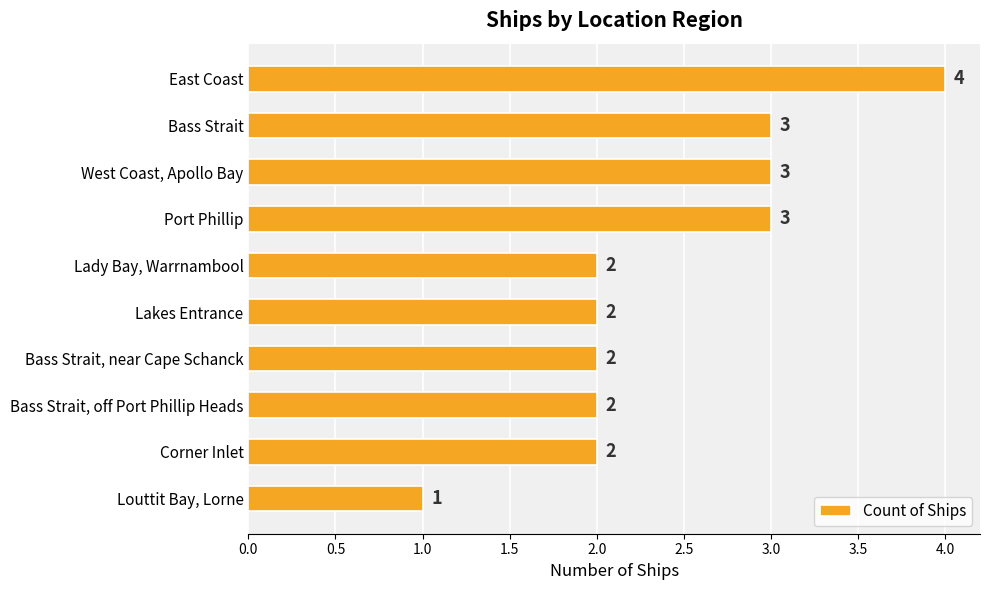

Reading top to bottom, extract all data points from this chart.

4	3	3	3	2	2	2	2	2	1